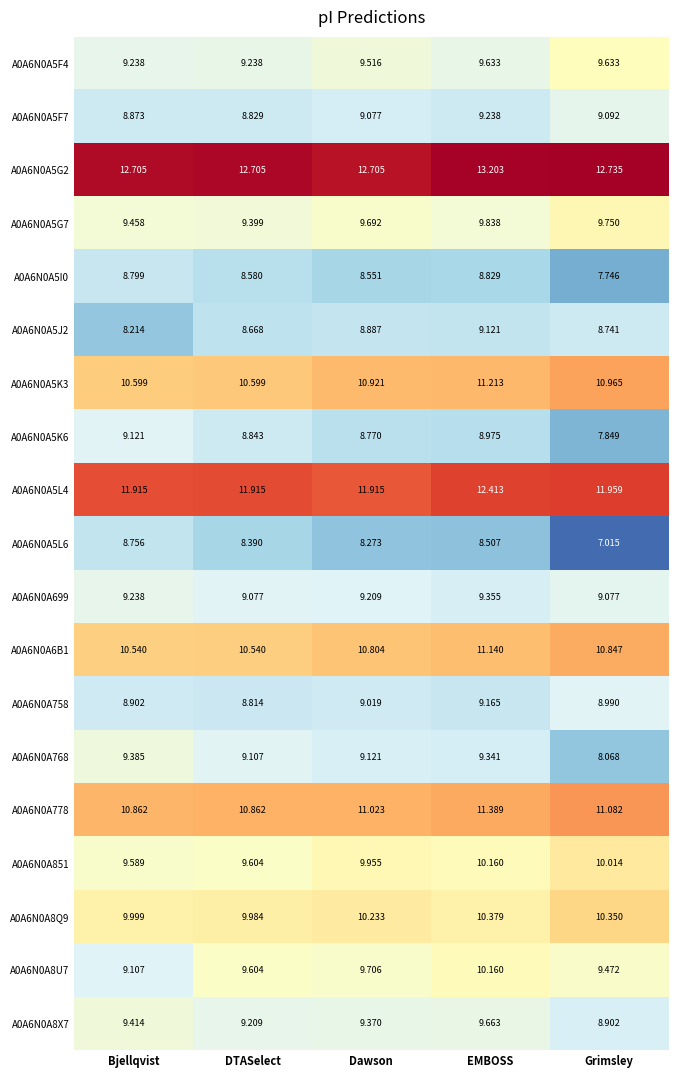

List the labels in order of A0A6N0A5G7 value, smallest first.

DTASelect, Bjellqvist, Dawson, Grimsley, EMBOSS